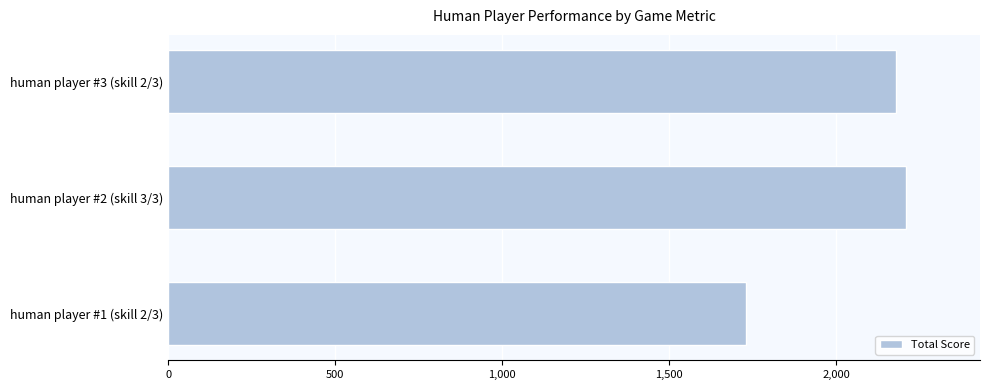

Are the bars grouped side by side (vs. stacked)?

No